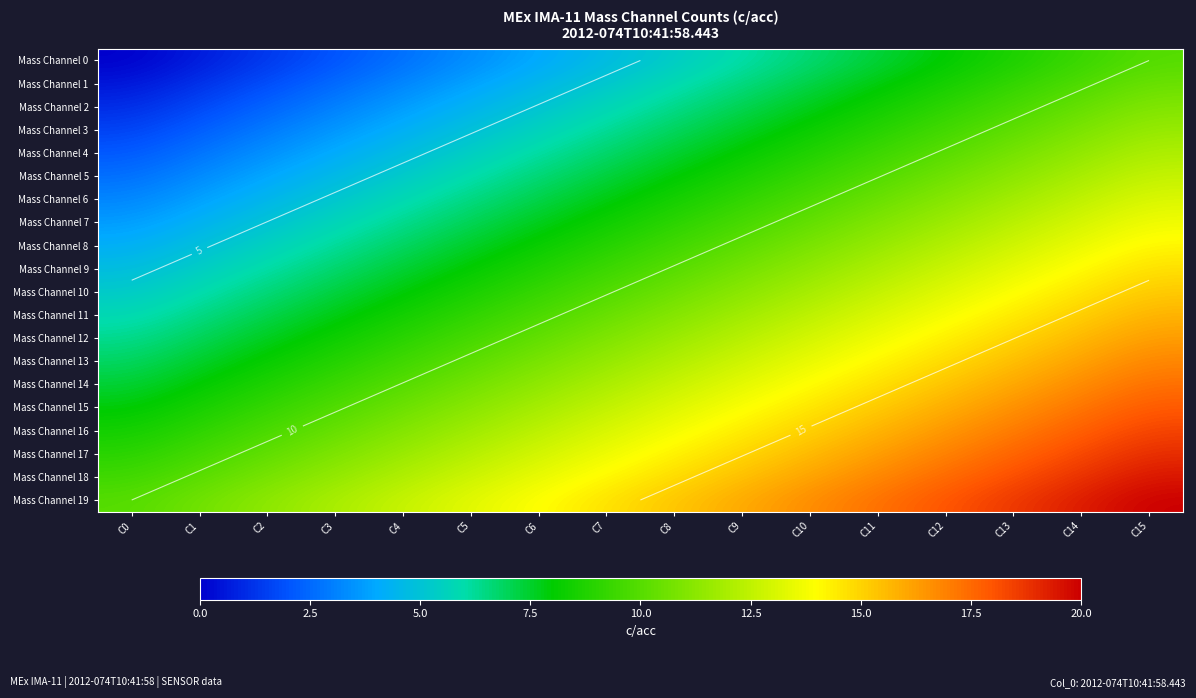

List the series in order of their peak value, lowest first.

Mass Channel 0, Mass Channel 1, Mass Channel 2, Mass Channel 3, Mass Channel 4, Mass Channel 5, Mass Channel 6, Mass Channel 7, Mass Channel 8, Mass Channel 9, Mass Channel 10, Mass Channel 11, Mass Channel 12, Mass Channel 13, Mass Channel 14, Mass Channel 15, Mass Channel 16, Mass Channel 17, Mass Channel 18, Mass Channel 19